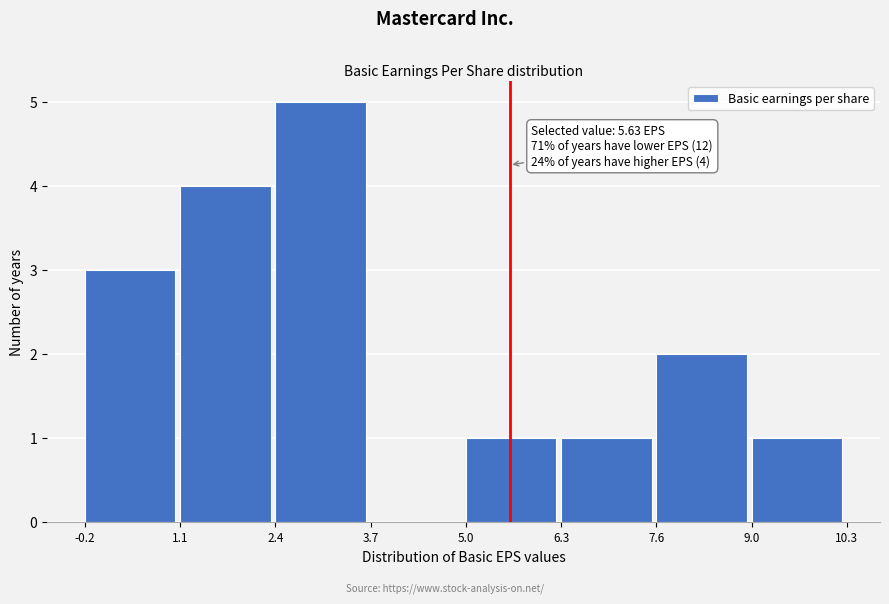

Over which range of the x-axis is the bar tallest?

2.4 to 3.7